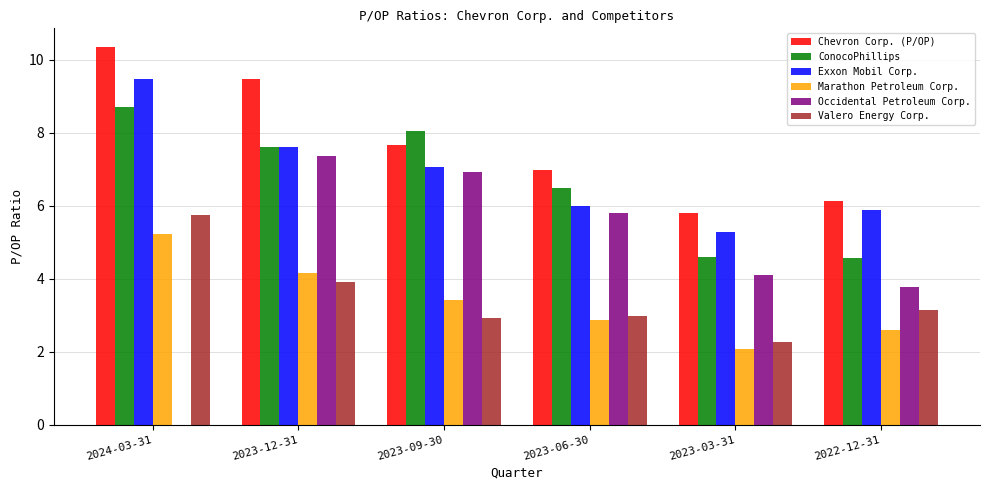

How many values in Occidental Petroleum Corp. are above zero?

5